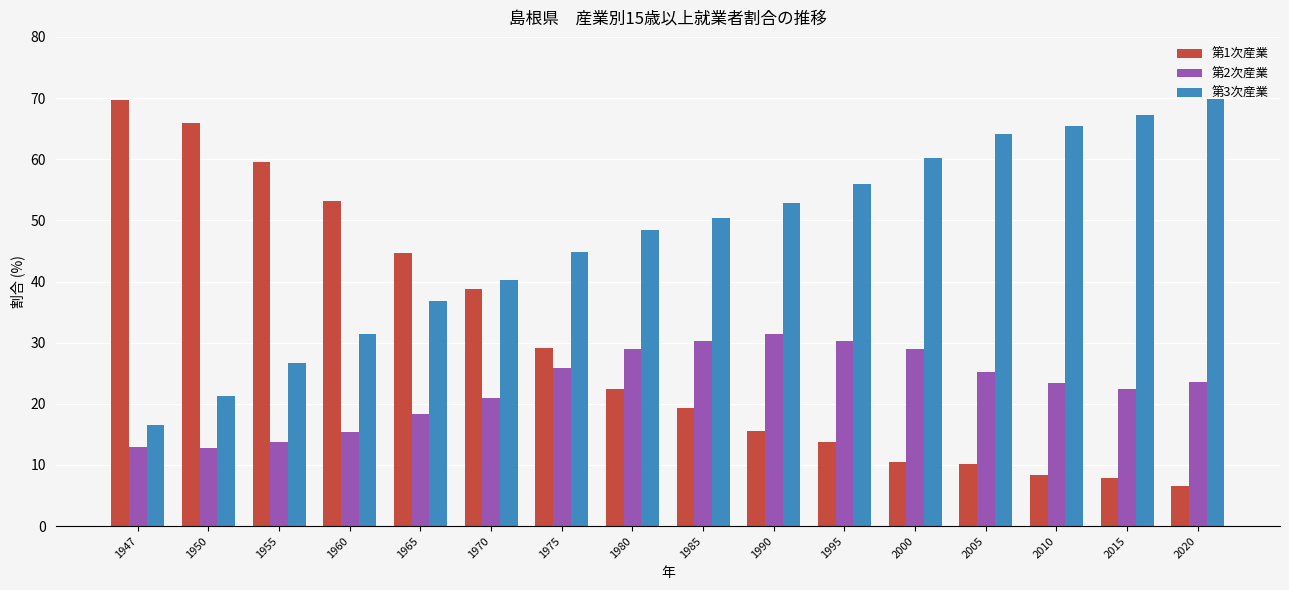

Which series has the largest range (max minus min)?

第1次産業